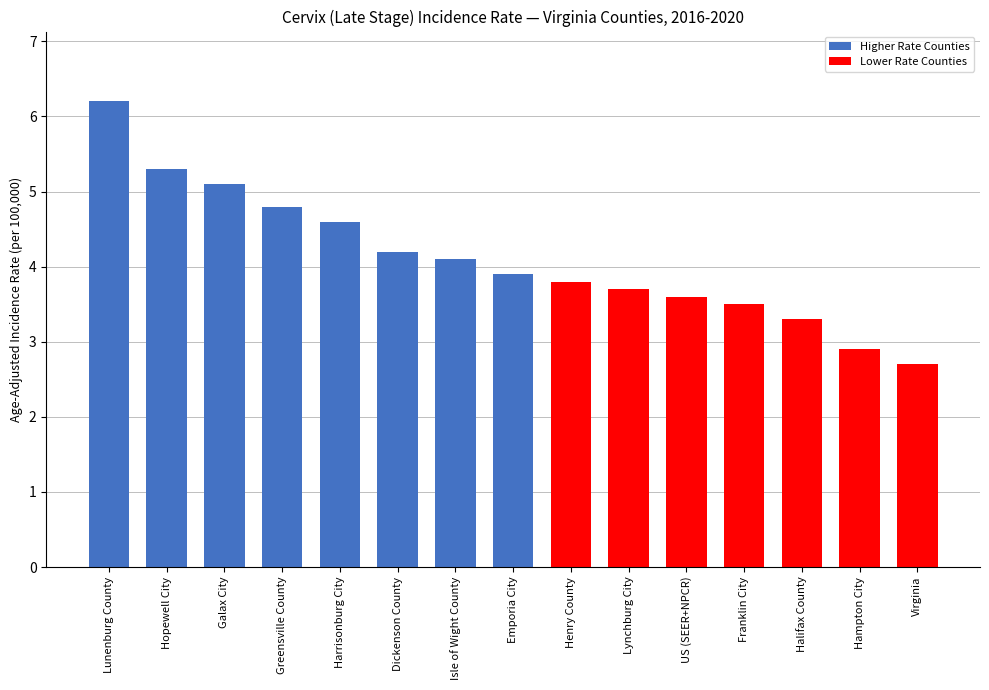

What is the label of the 4th bar from the right?

Franklin City